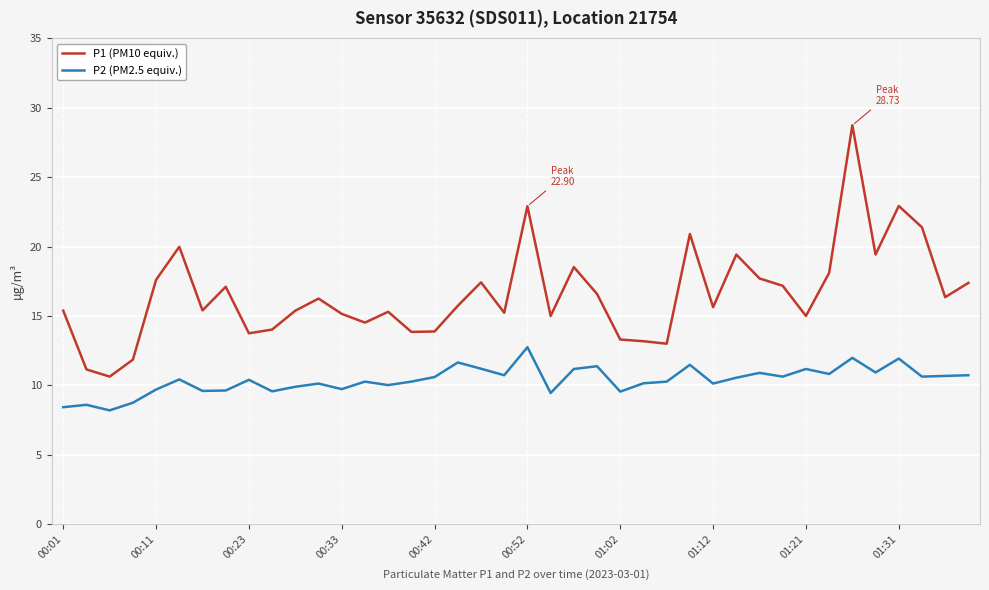

True or false: P2 (PM2.5 equiv.) and P1 (PM10 equiv.) cross at least once.

False